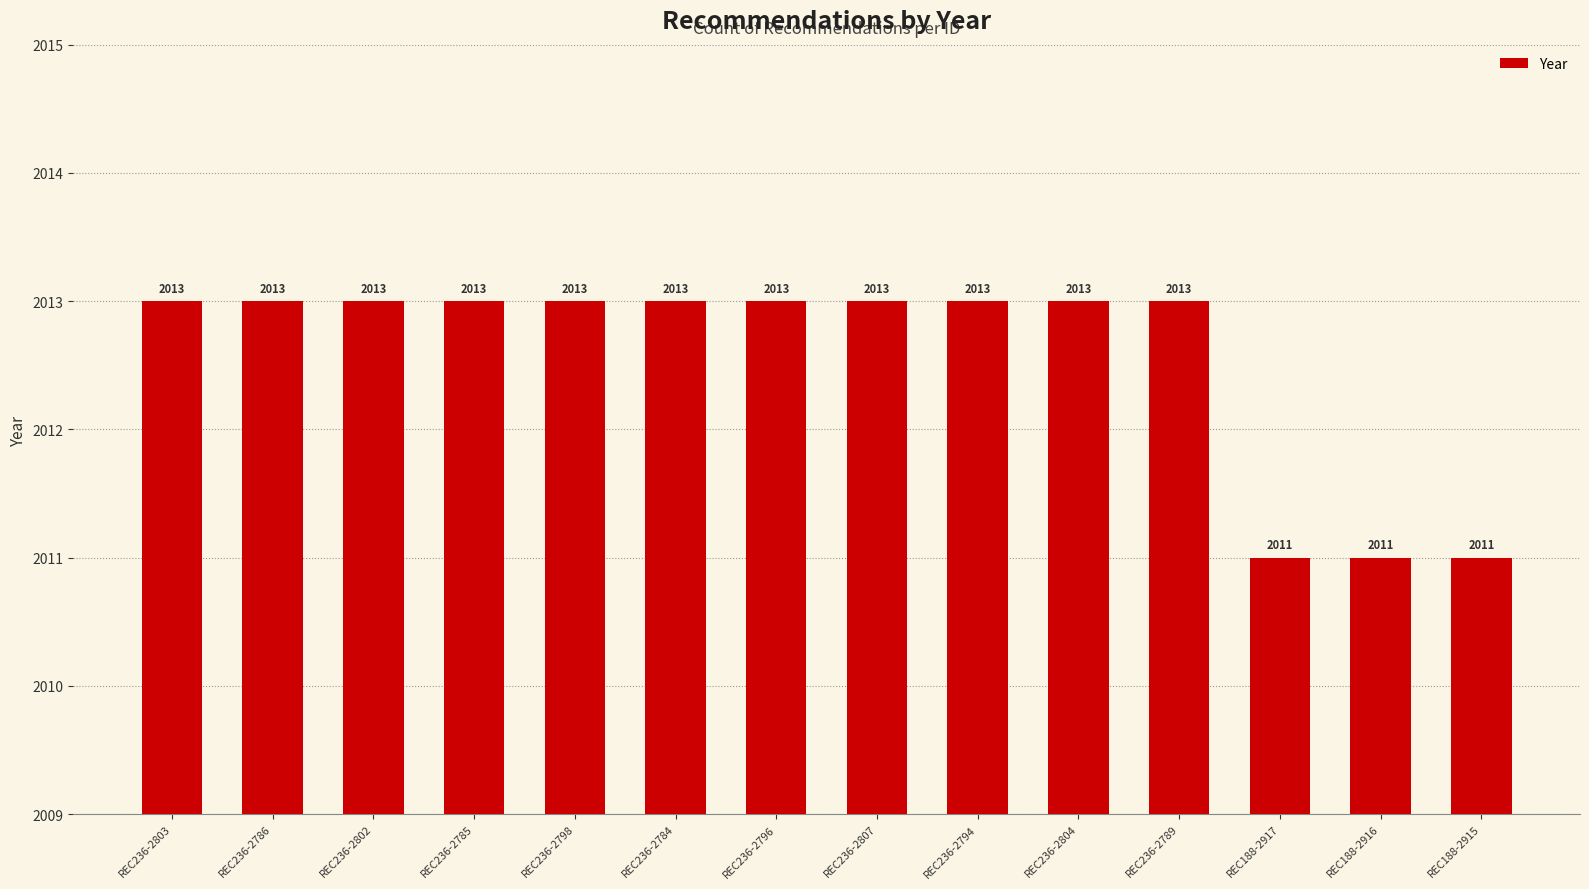

What is the label of the 3rd bar from the right?

REC188-2917